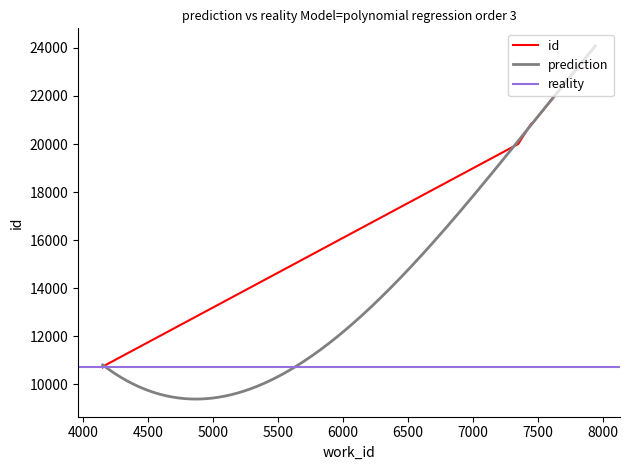

Reading left to right, what are all the values shown in this chart?

10698	10779	10788	19999	20859	20860	20865	20869	20872	24063